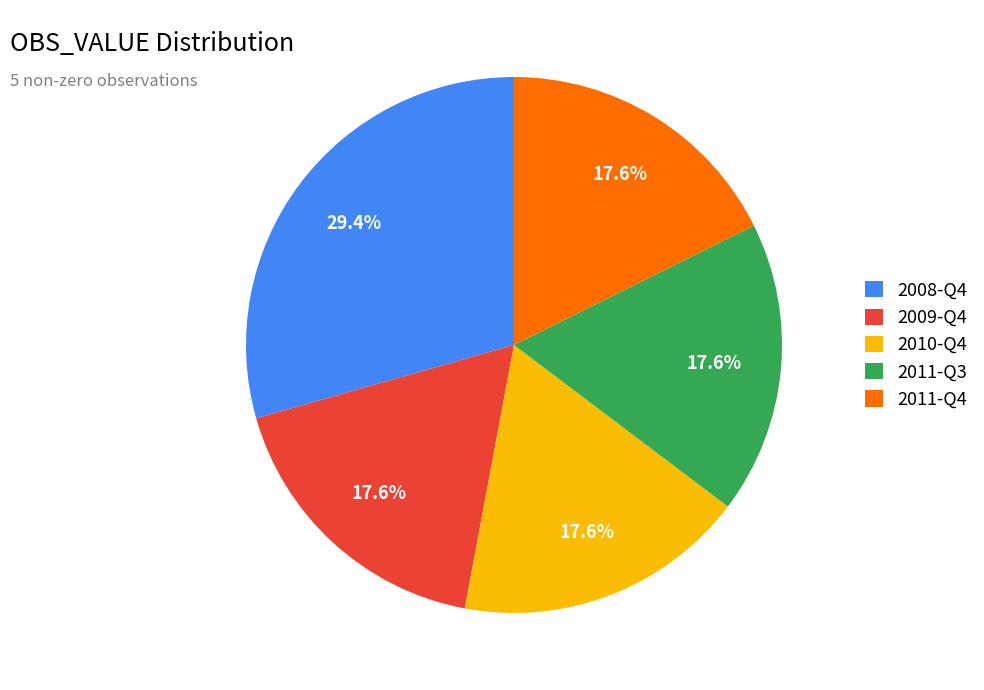

To the nearest percent, what percentage of the pie is 2010-Q4?

18%